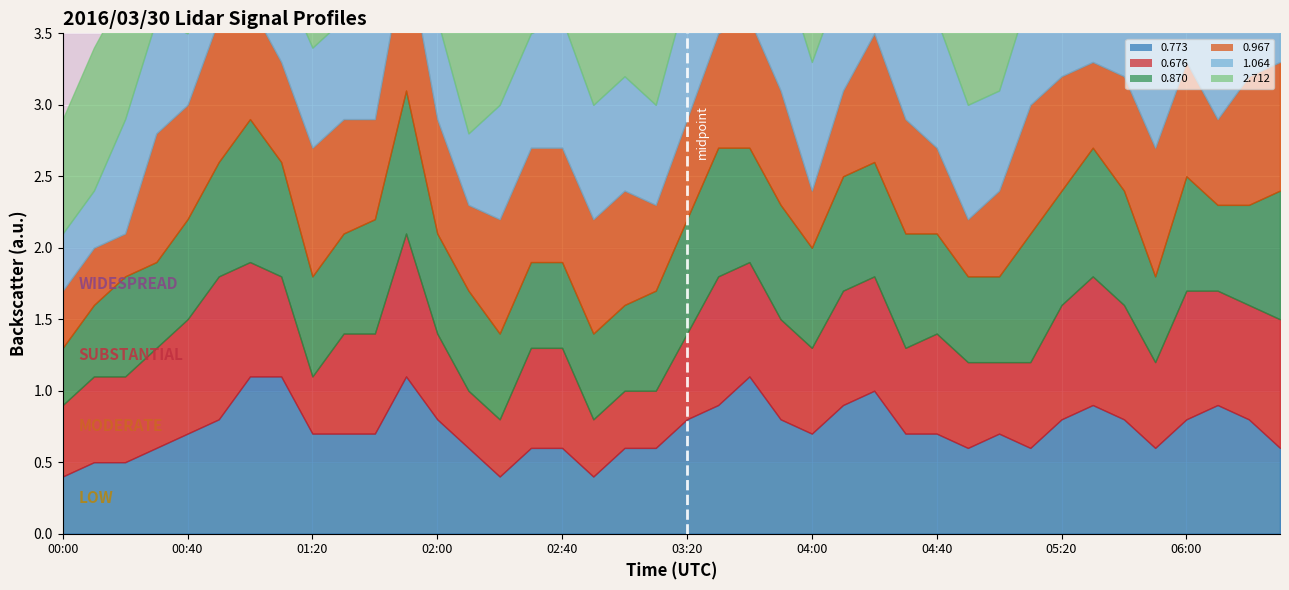

True or false: 2.712 and 0.773 intersect in this chart.

True